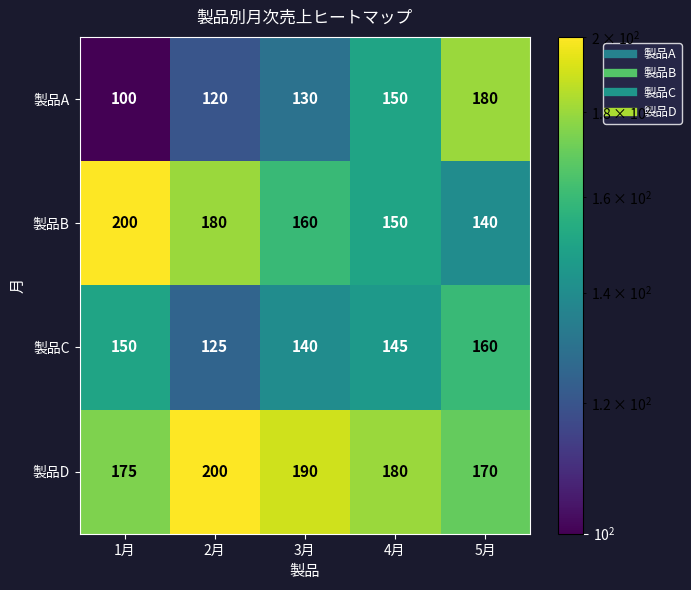

Rank the series by their average value, from highest to lowest.

製品D, 製品B, 製品C, 製品A